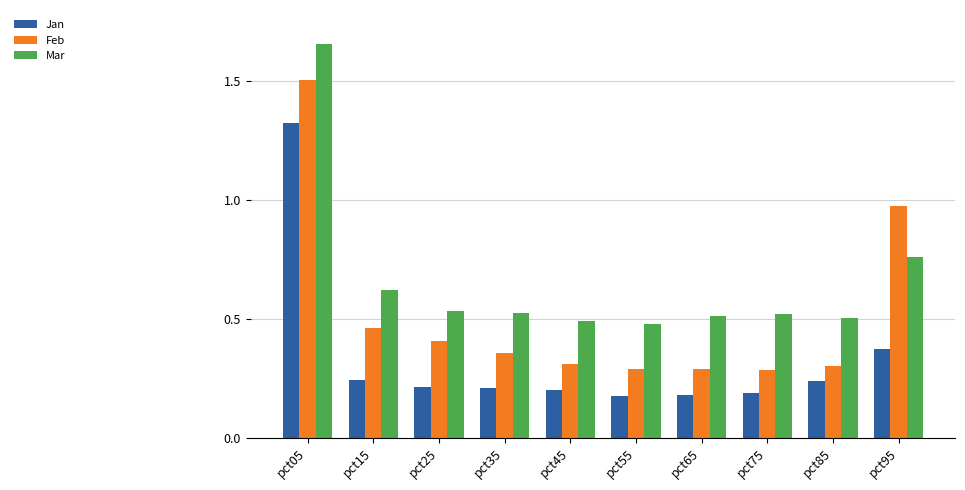

What is the difference between the maximum and minimum values in the Jan series?

1.1